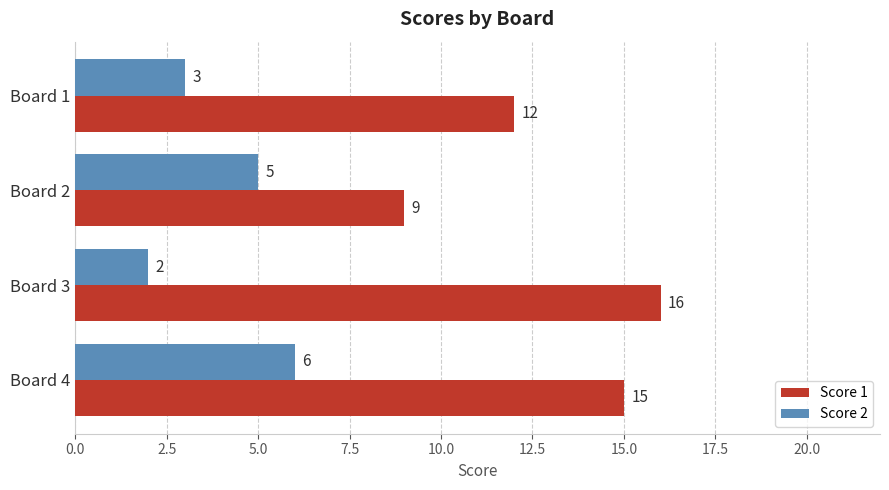

The Score 1 series shows 15 at Board 4. True or false?

True